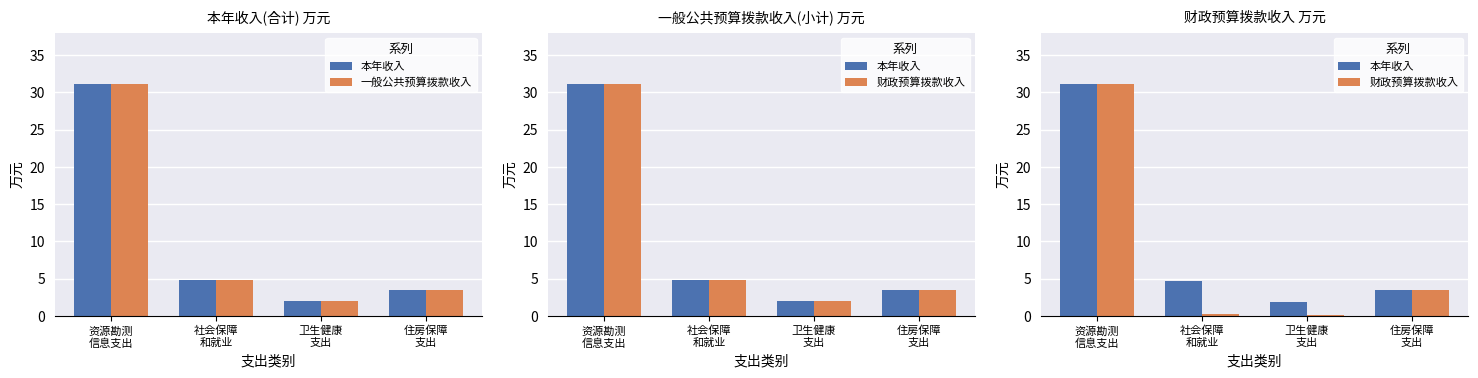

Reading left to right, transcribe all the data shown in this chart.

本年收入: 31.1	4.7	1.9	3.5
一般公共预算拨款收入: 31.1	4.9	2.0	3.5
财政预算拨款收入: 31.1	0.2	0.1	3.5